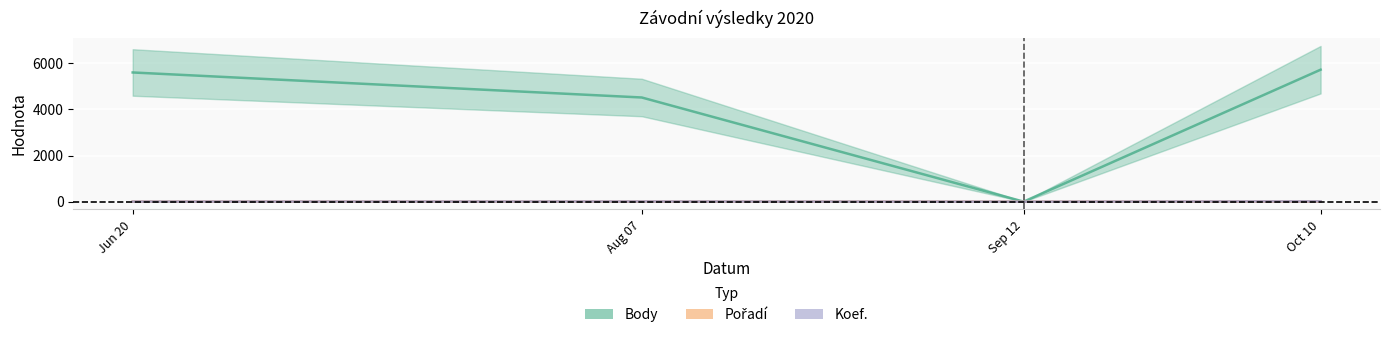

Which series has the widest spread of values?

Body